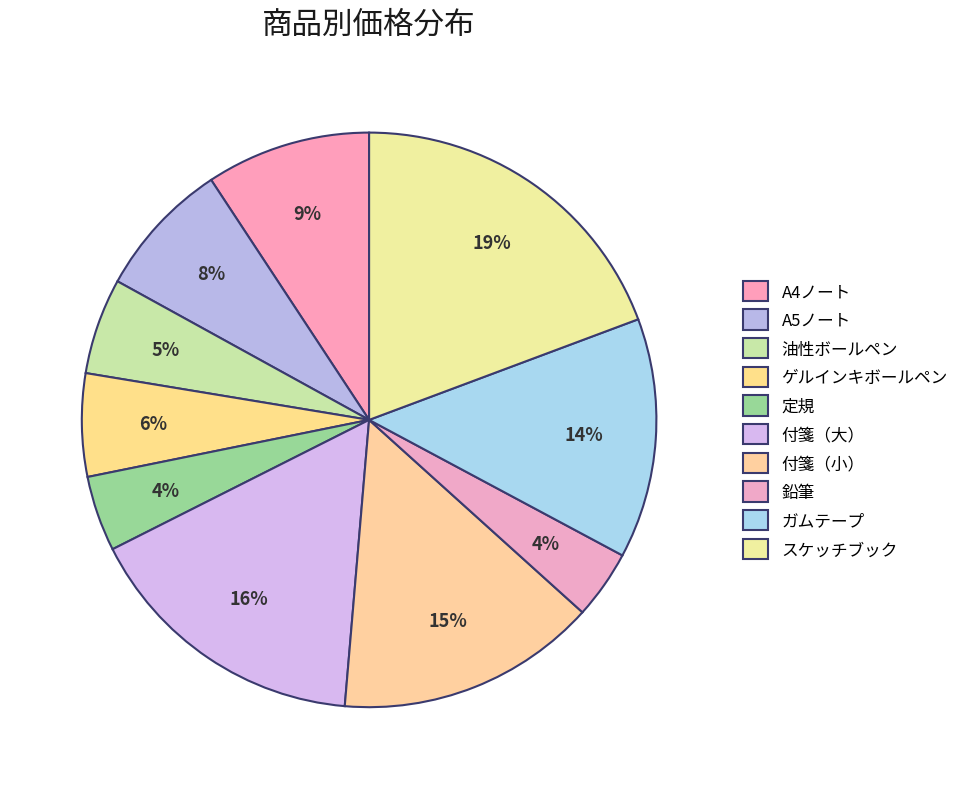

To the nearest percent, what is the average slice percentage?

10%